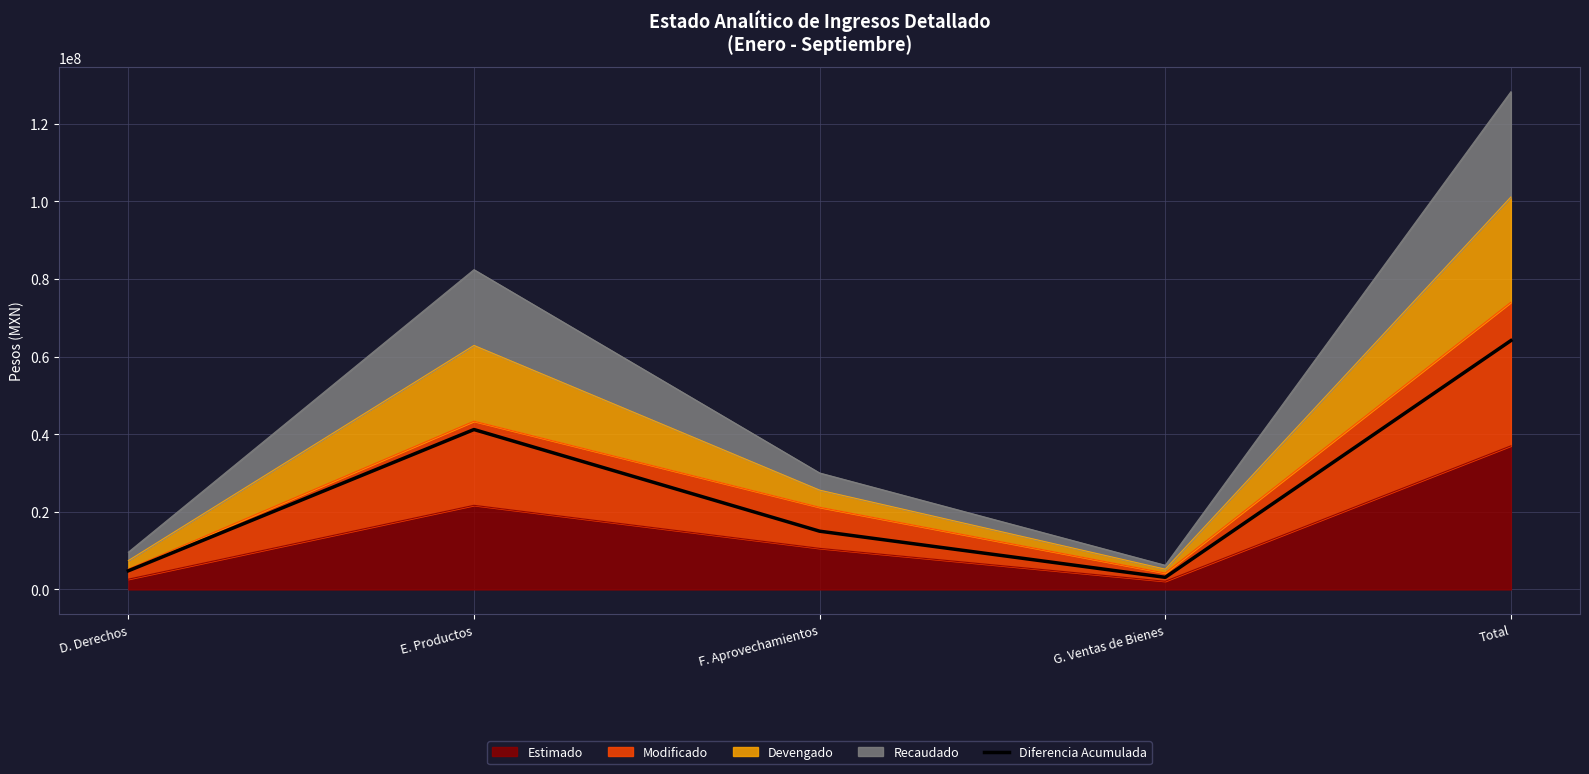

What is the label of the 3rd point from the right?

F. Aprovechamientos